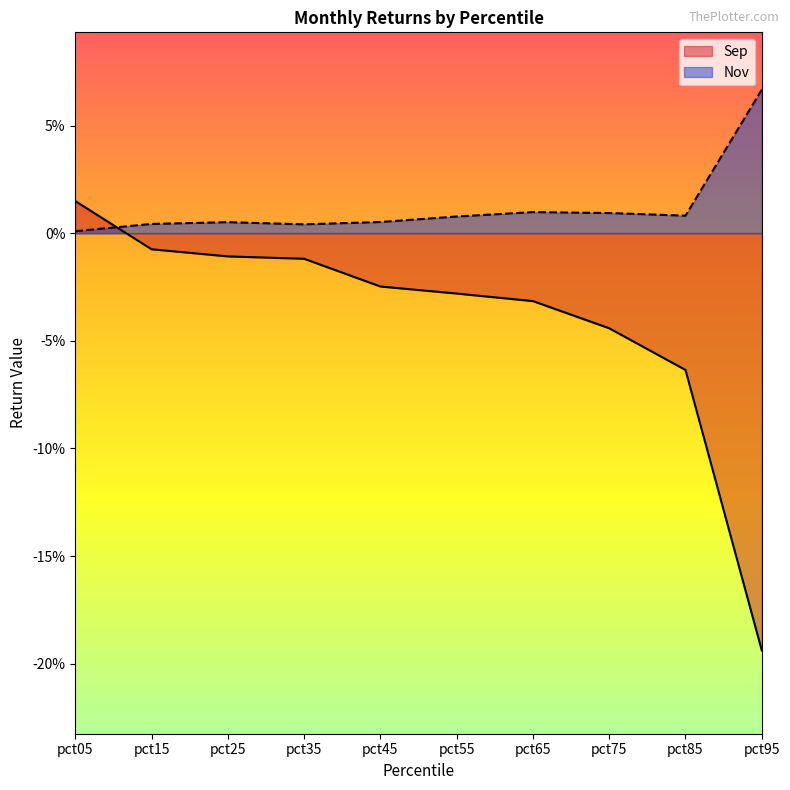

Rank the series at pct15 from lowest to highest value.

Sep, Nov